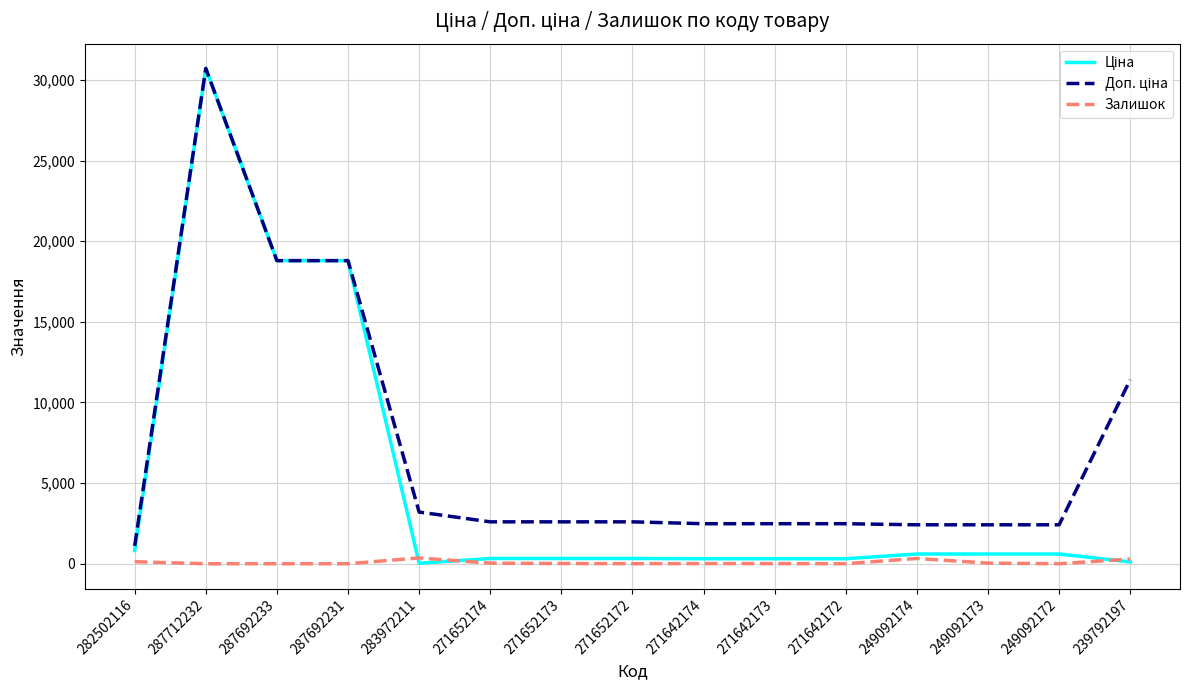

At which category is the sum across all series the highest?

287712232